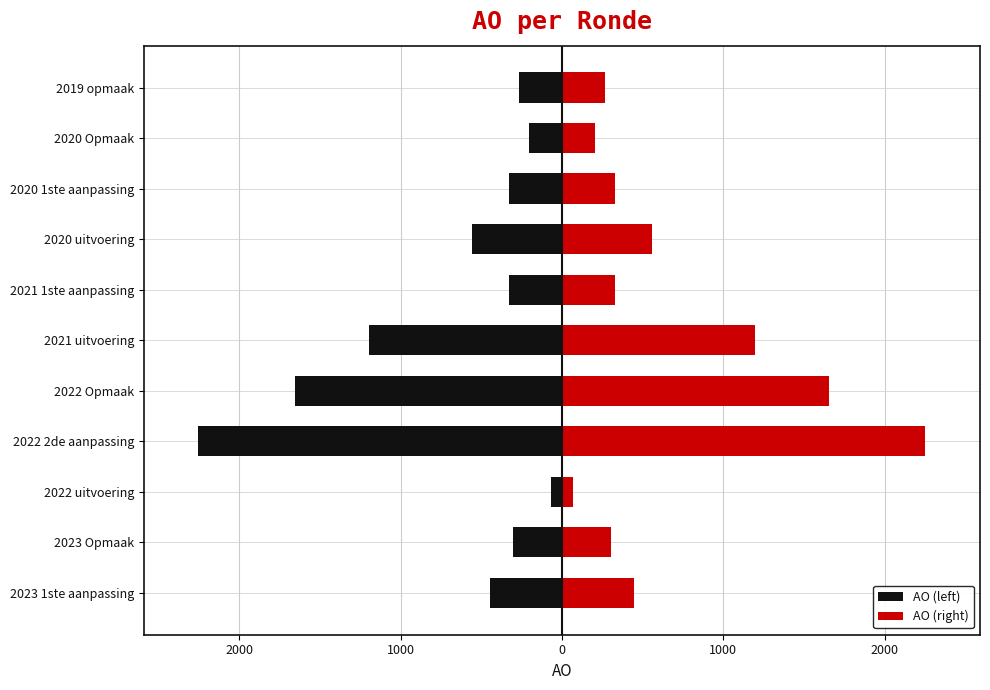

Reading right to left, transcribe all the data shown in this chart.

AO (left): -264	-203	-326	-559	-326	-1193	-1654	-2252	-68	-306	-448
AO (right): 264	203	326	559	326	1193	1654	2252	68	306	448